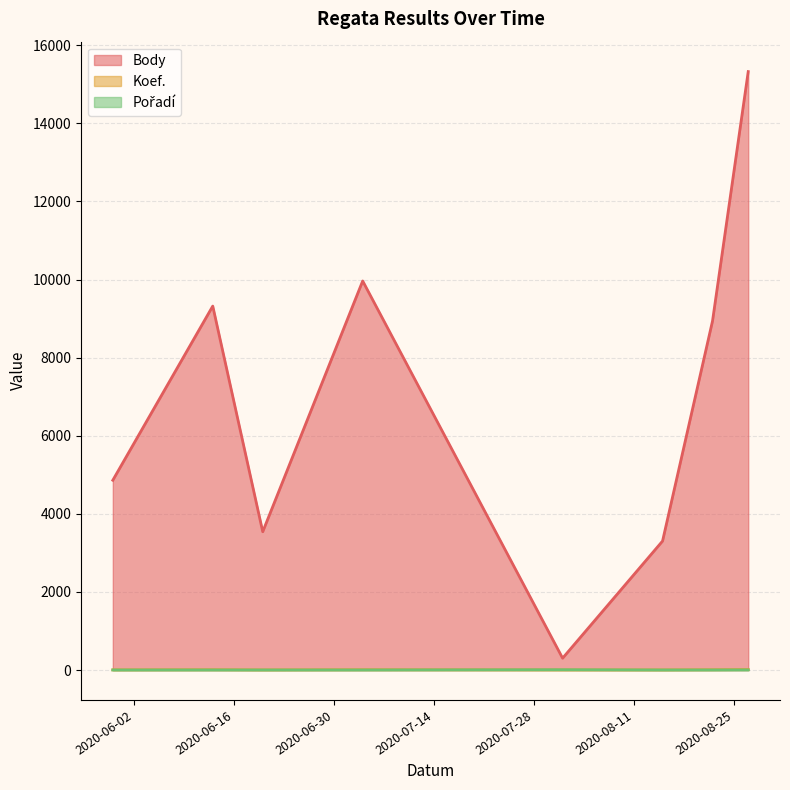

True or false: Koef. and Body cross at least once.

False